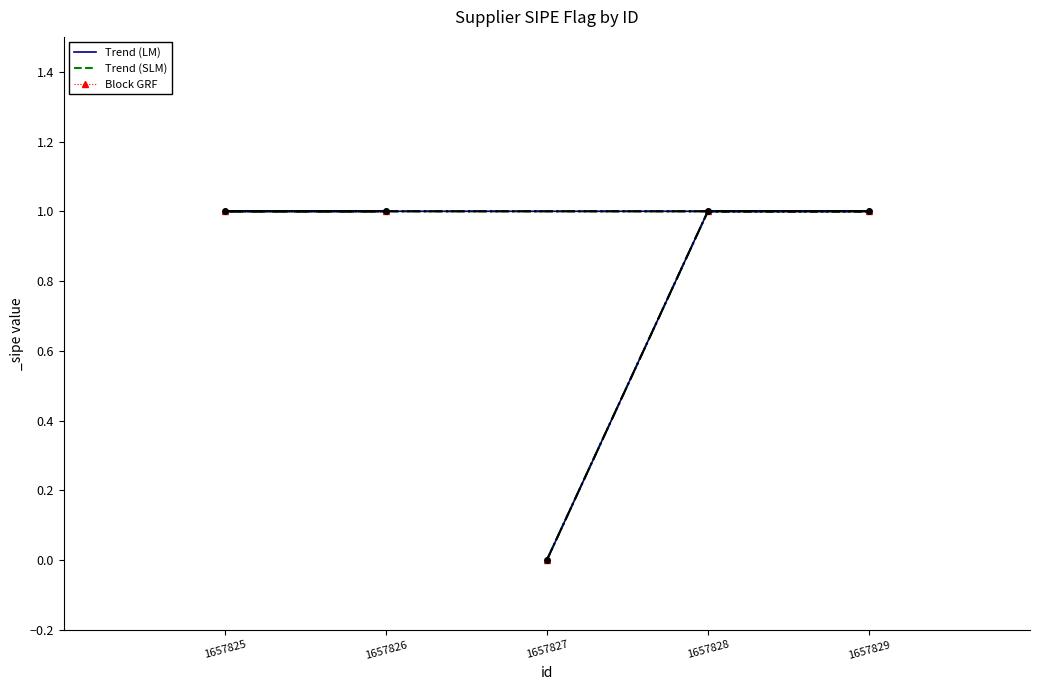

Which has a higher value, 1657825 or 1657828?

1657825